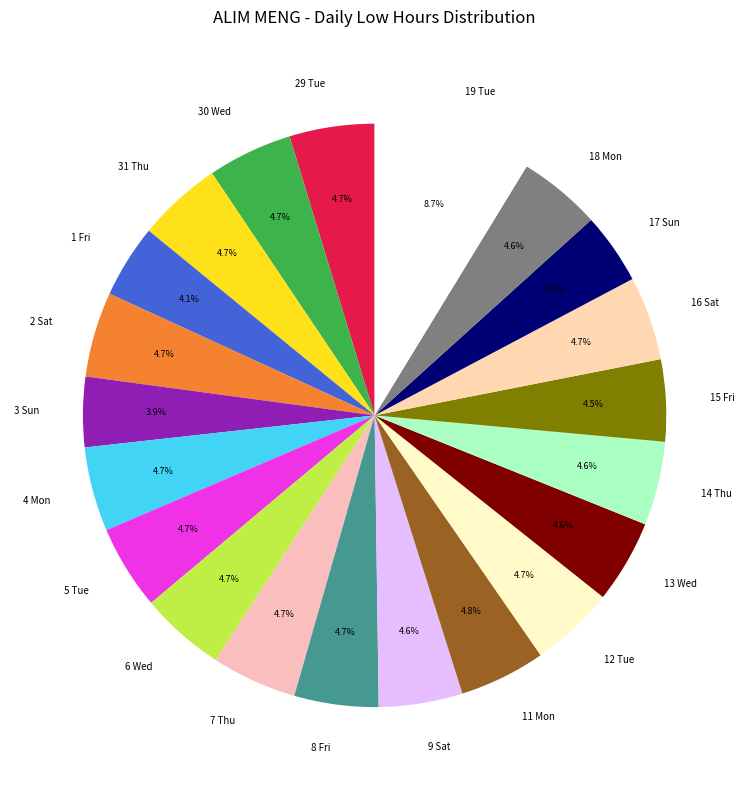

How many segments does this pie chart have?

21